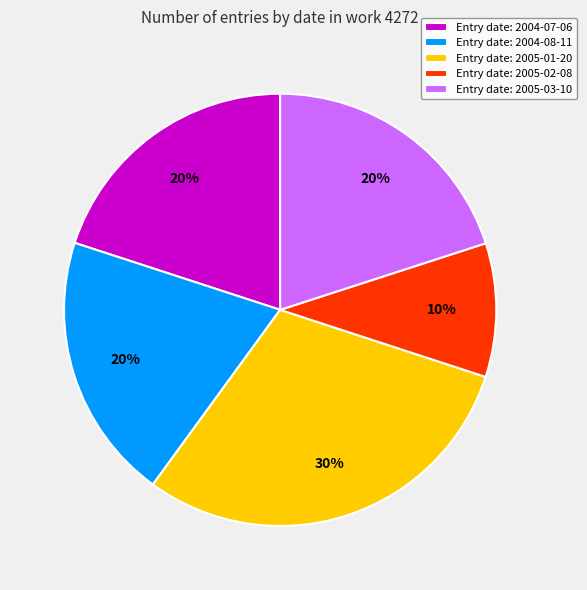

Combined, do Entry date: 2005-02-08 and Entry date: 2004-08-11 account for over 50%?

No